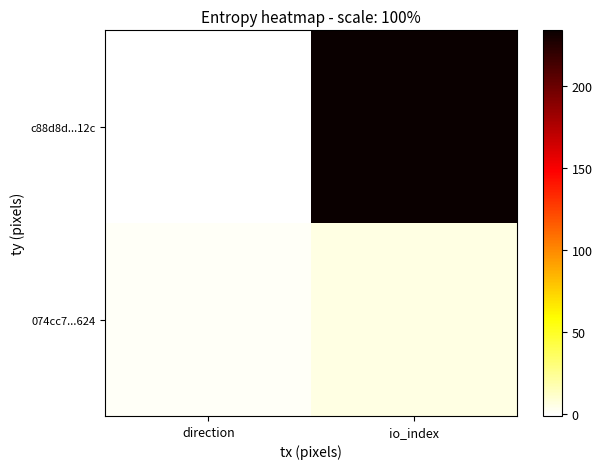

Reading right to left, extract all data points from this chart.

c88d8d...12c: io_index=234	direction=-1
074cc7...624: io_index=6	direction=1